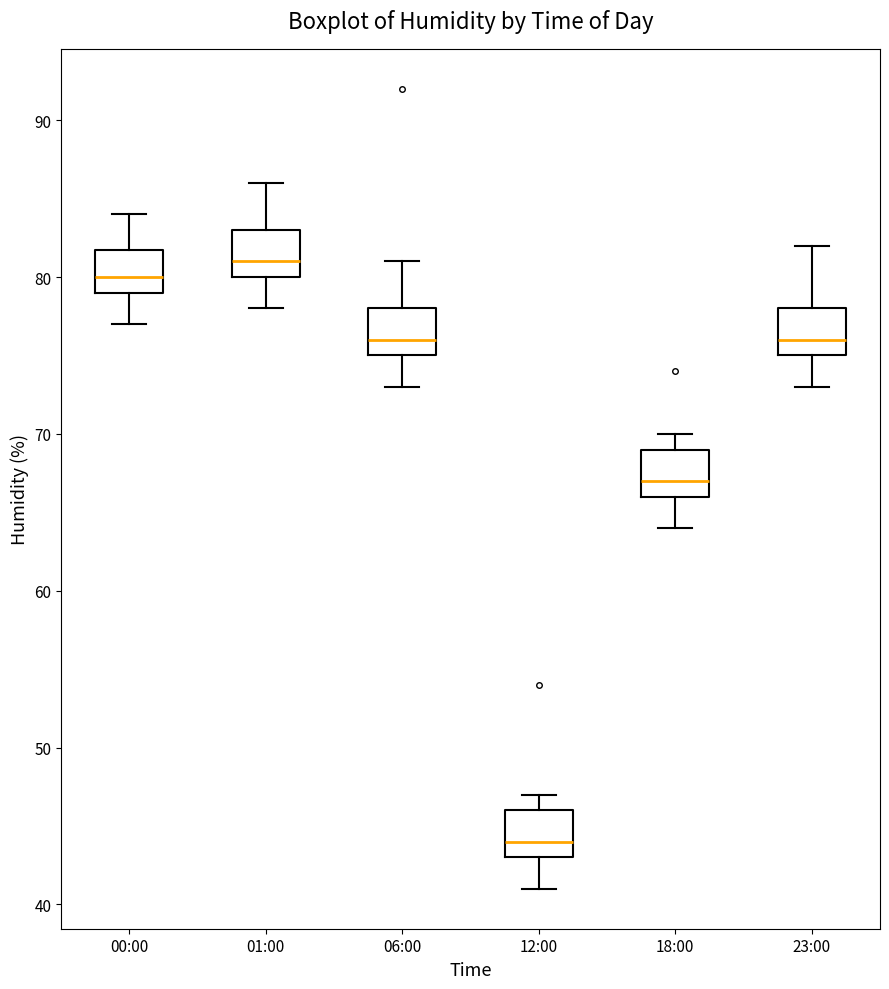

Reading left to right, read every box against the y-axis: the position of its median line, the range the box covers, and the ends of its whiskers. The values are not printed on the chart, so give them approximately, as read against the axis.

00:00: median 80, box 79 to 82, whiskers 77 to 84
01:00: median 81, box 80 to 83, whiskers 78 to 86
06:00: median 76, box 75 to 78, whiskers 73 to 81
12:00: median 44, box 43 to 46, whiskers 41 to 47
18:00: median 67, box 66 to 69, whiskers 64 to 70
23:00: median 76, box 75 to 78, whiskers 73 to 82